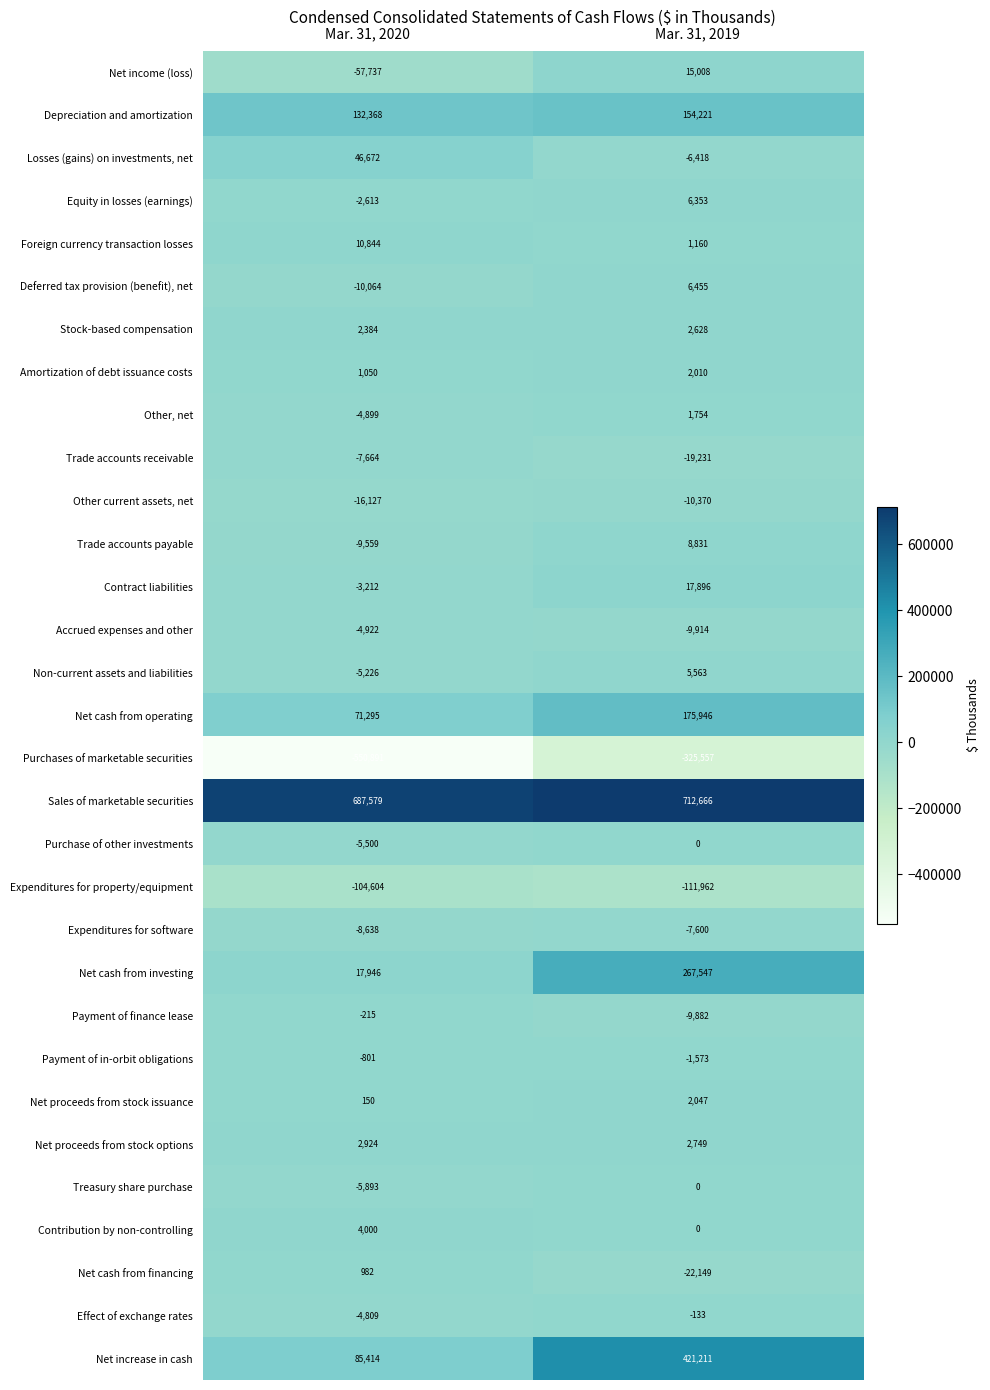

What is the difference between the Foreign currency transaction losses values at Mar. 31, 2019 and Mar. 31, 2020?

9684